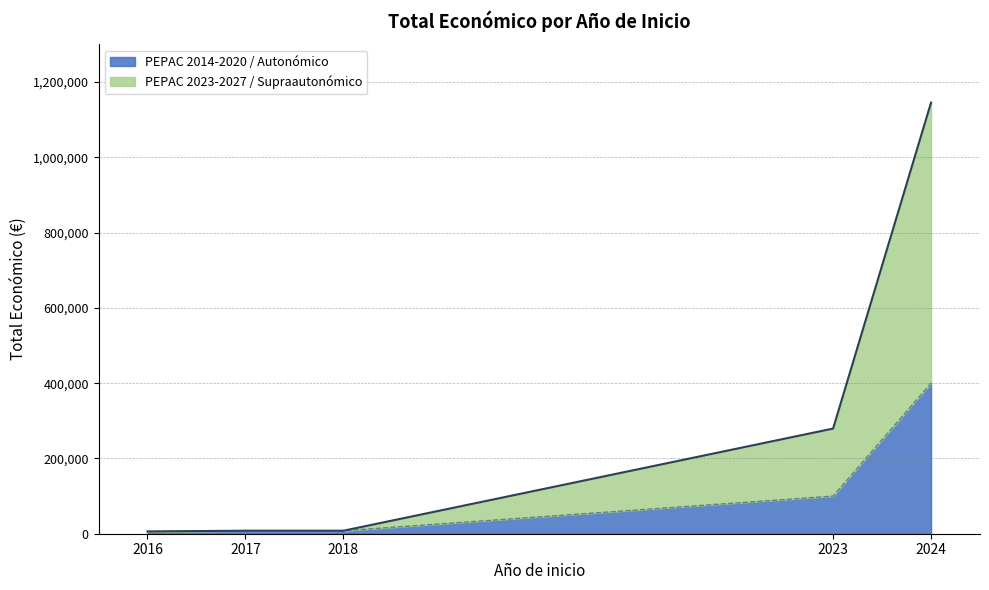

The value at 2023 is 279355. True or false?

True